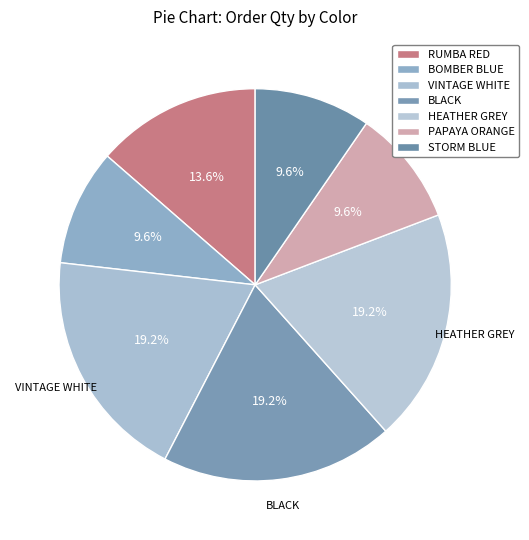

To the nearest percent, what is the average slice percentage?

14%